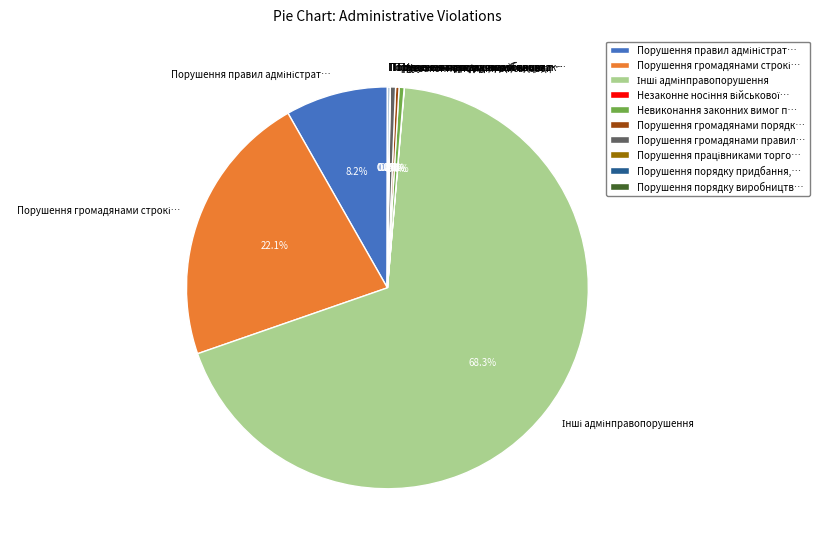

What portion of the pie excludes Невиконання законних вимог п…?

99.6%